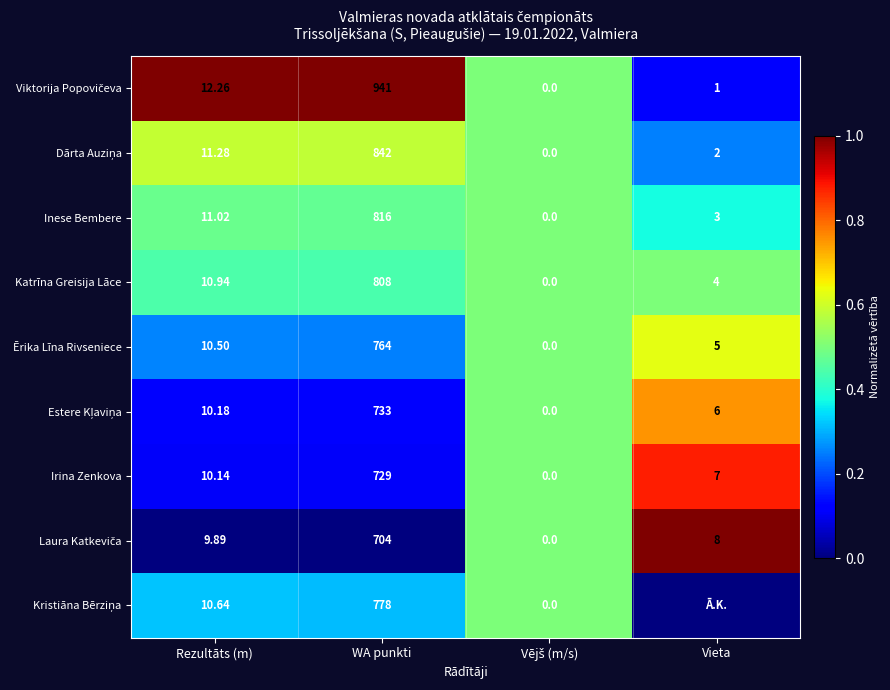

At which label is Ērika Līna Rivseniece closest to 382?

Rezultāts (m)